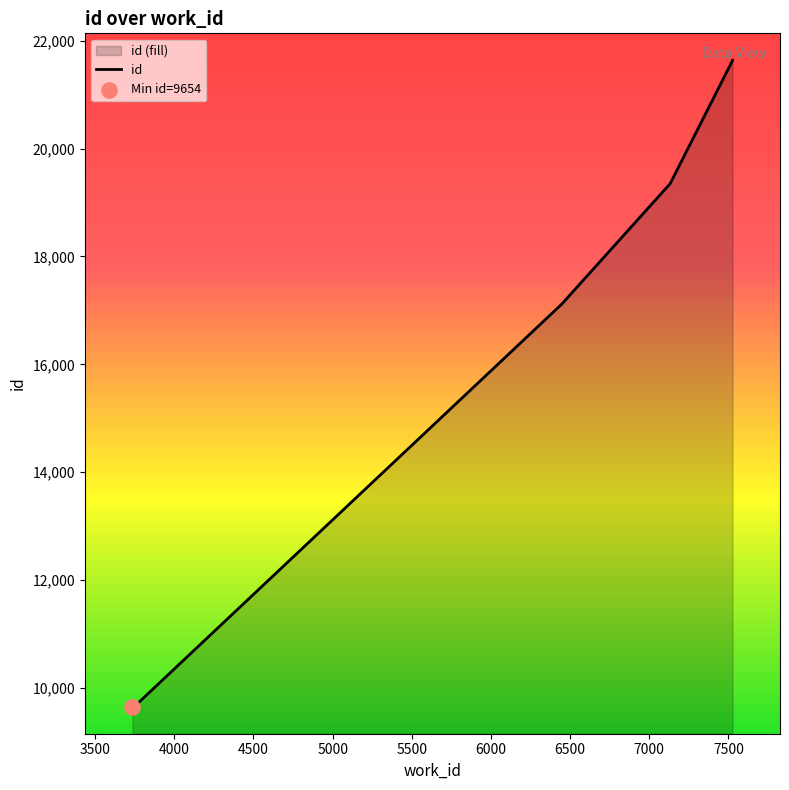

Which has a higher value, 3766 or 7132?

7132